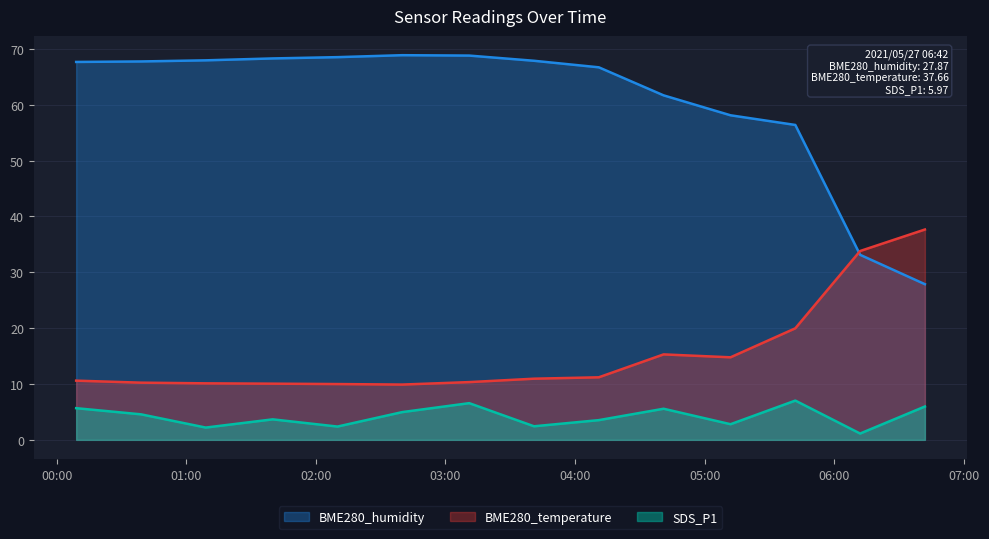

Between 2021/05/27 00:09 and 2021/05/27 04:11, which is larger?

2021/05/27 00:09